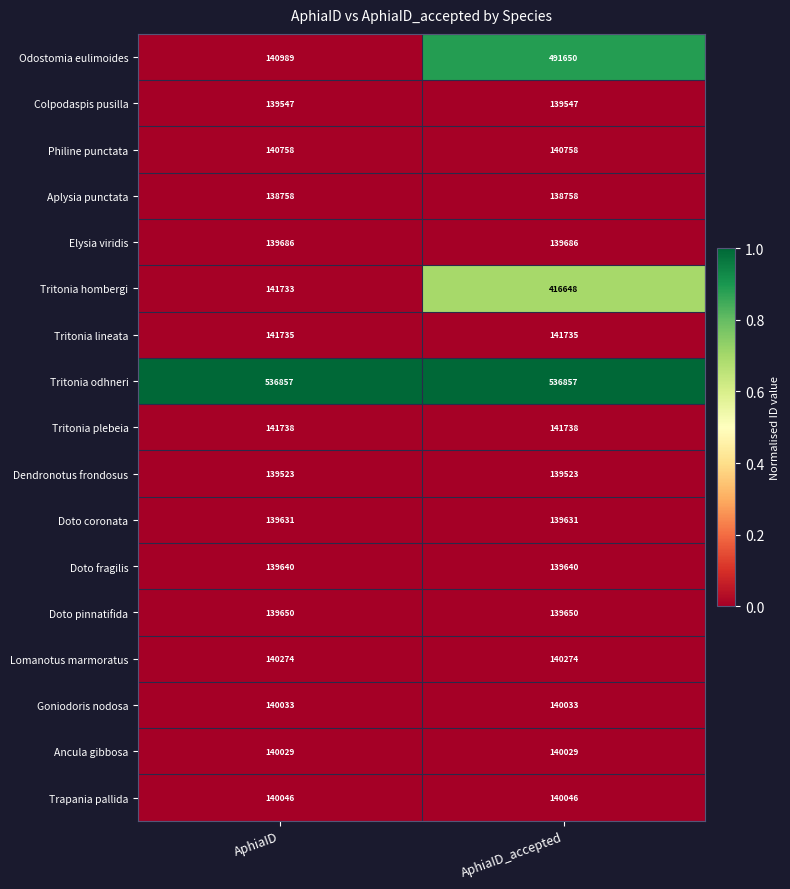

The Dendronotus frondosus series shows 139523 at AphiaID_accepted. True or false?

True